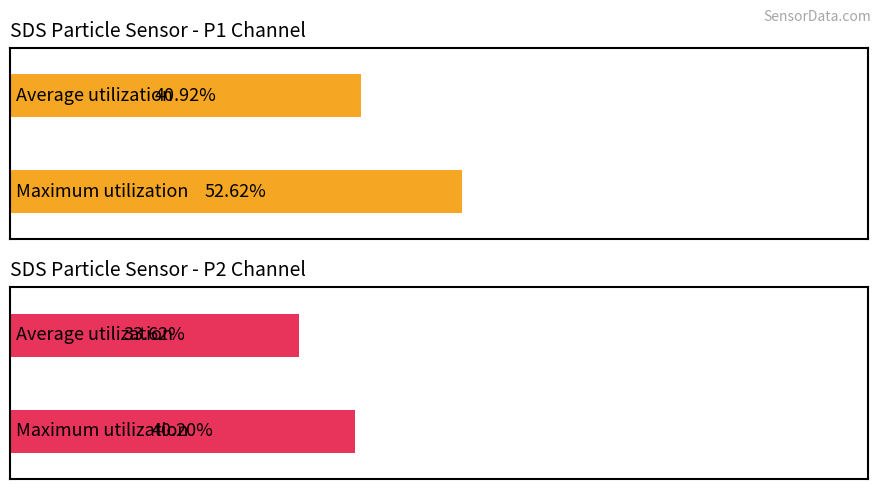

At 01:17, list the series in order from smallest to largest.

SDS_P2, SDS_P1